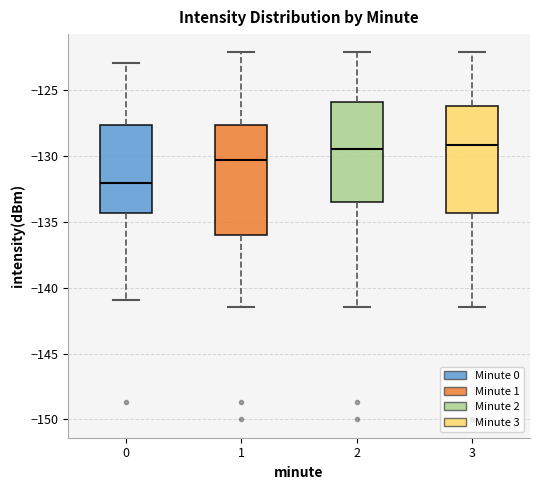

Reading left to right, read every box against the y-axis: the position of its median line, the range the box covers, and the ends of its whiskers. The values are not printed on the chart, so give them approximately, as read against the axis.

0: median -132.0, box -134.5 to -127.5, whiskers -141.0 to -123.0
1: median -130.5, box -136.0 to -127.5, whiskers -141.5 to -122.0
2: median -129.5, box -133.5 to -126.0, whiskers -141.5 to -122.0
3: median -129.0, box -134.5 to -126.0, whiskers -141.5 to -122.0